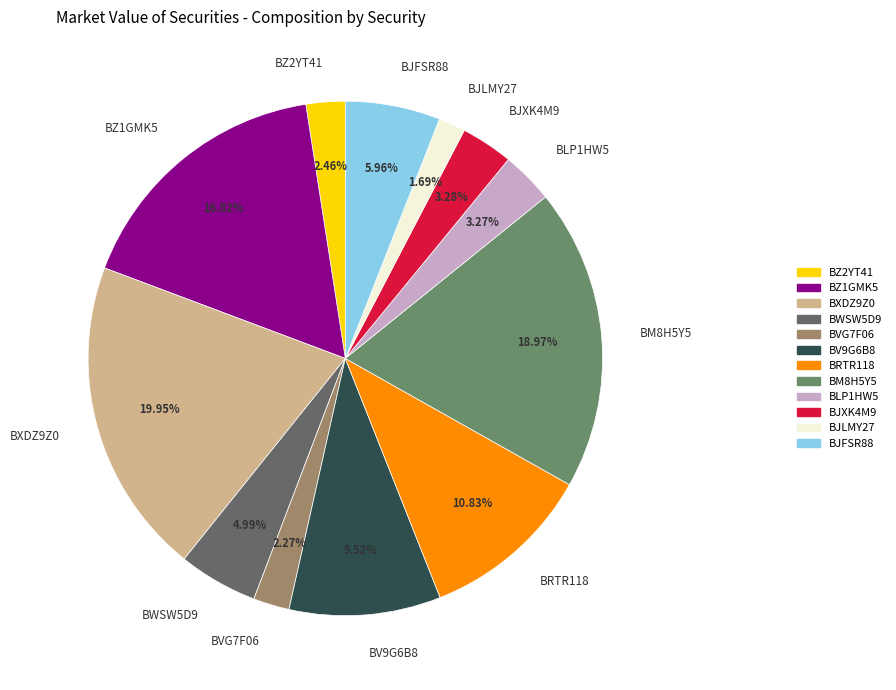

True or false: BM8H5Y5 accounts for 11% of the total.

False